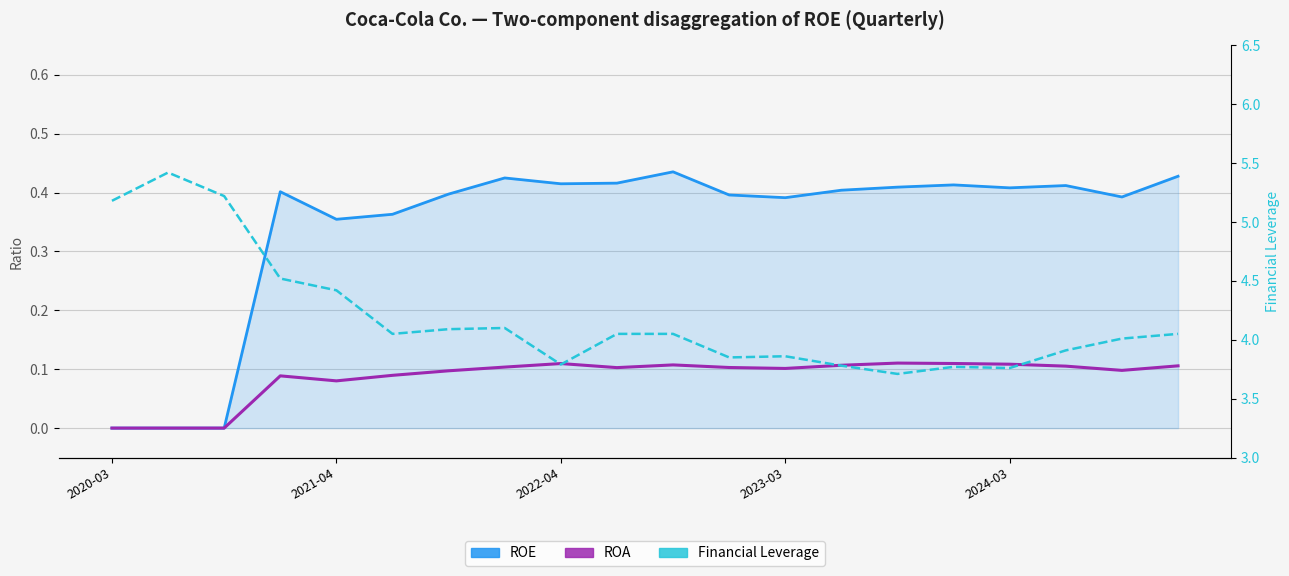

The ROE series shows 0.2 at 2023-03. True or false?

False